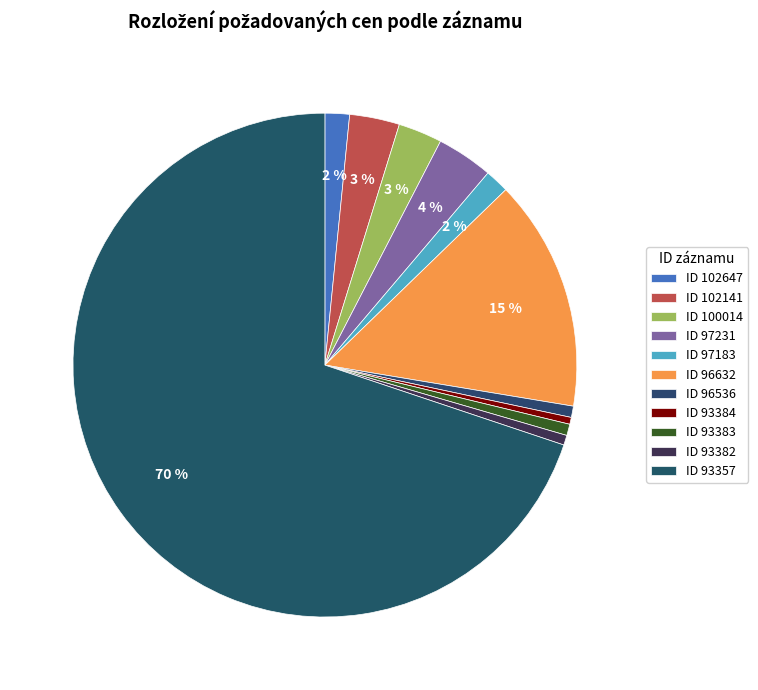

Which slice is the largest?

93357